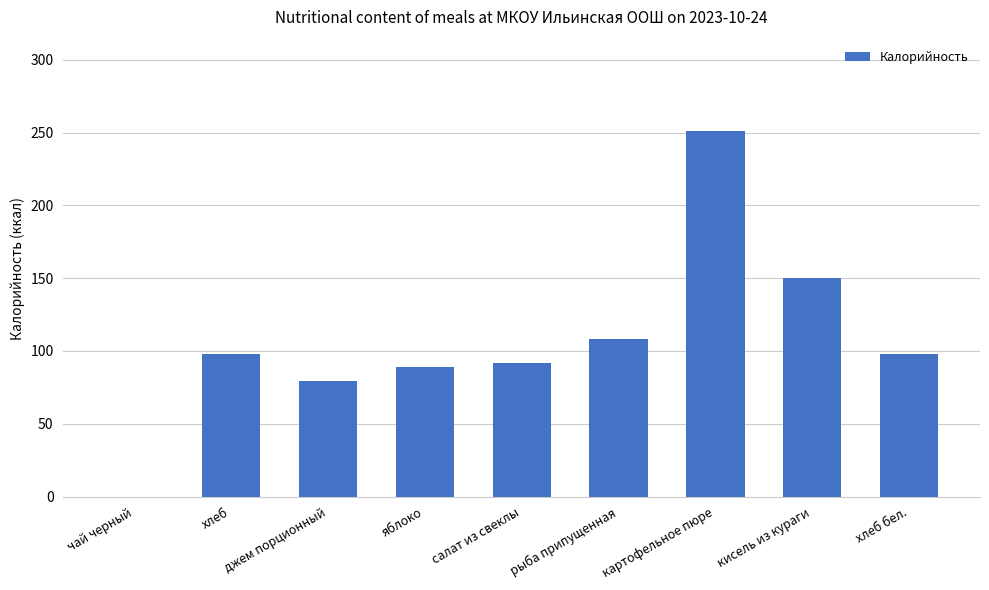

Is it true that the value at яблоко is 116.6?

False